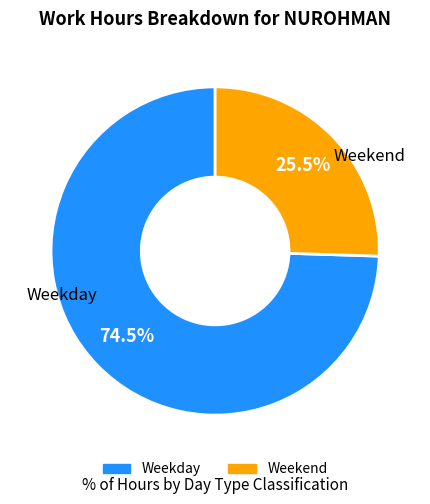

Is there any slice that represents more than half of the pie?

Yes